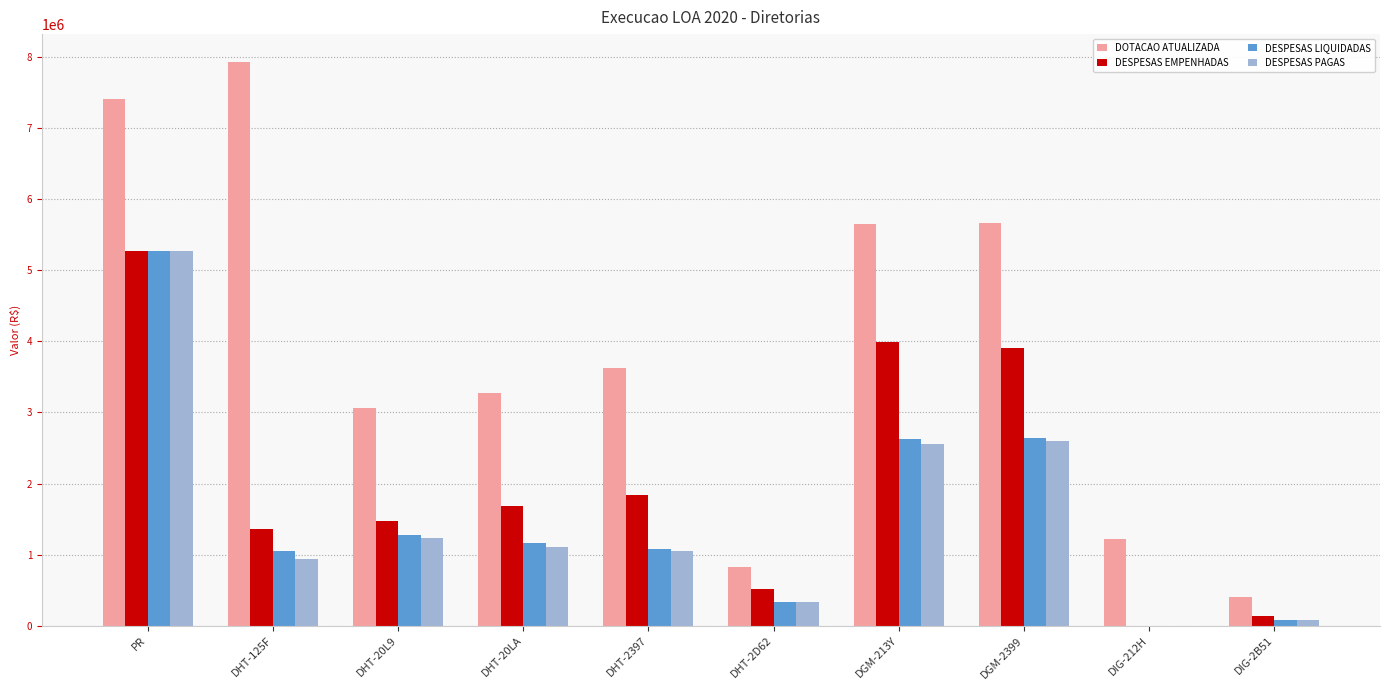

Which category has the lowest value in the DOTACAO ATUALIZADA series?

DIG-2B51